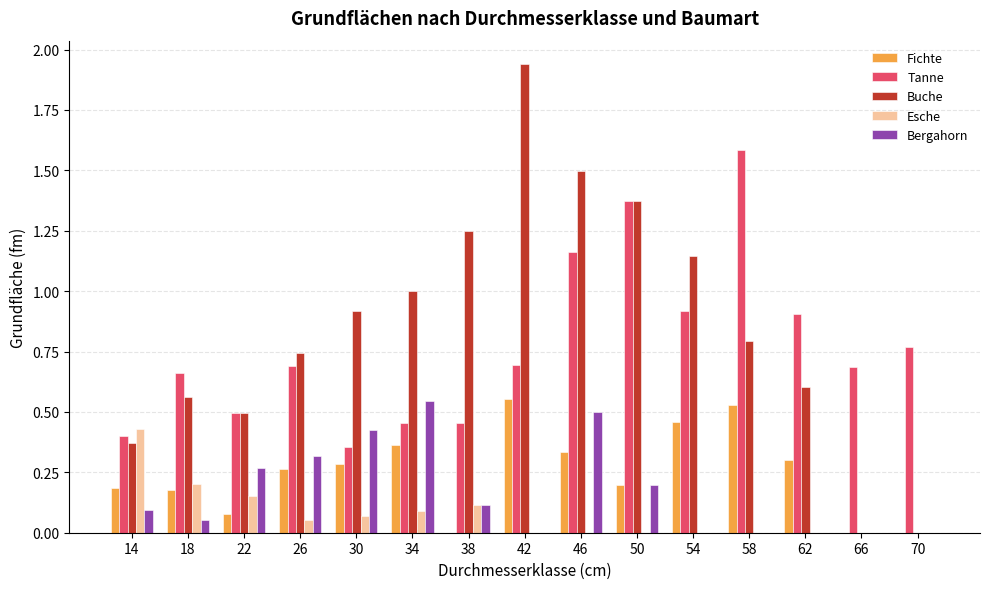

Which series has the largest total across all categories?

Buche